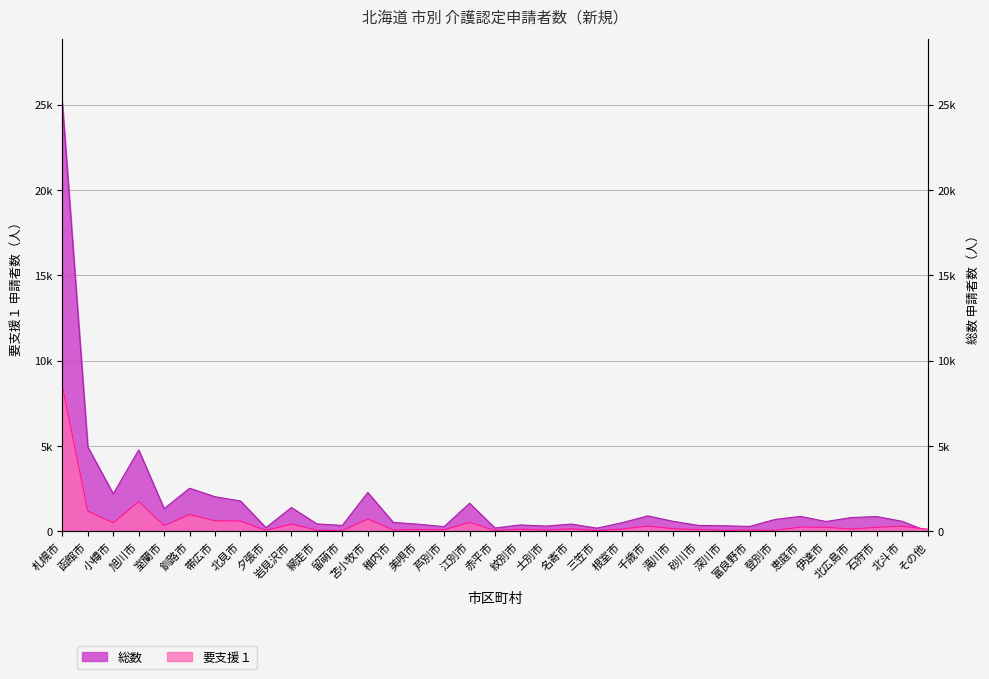

Rank the series by their maximum value, from highest to lowest.

総数, 要支援１